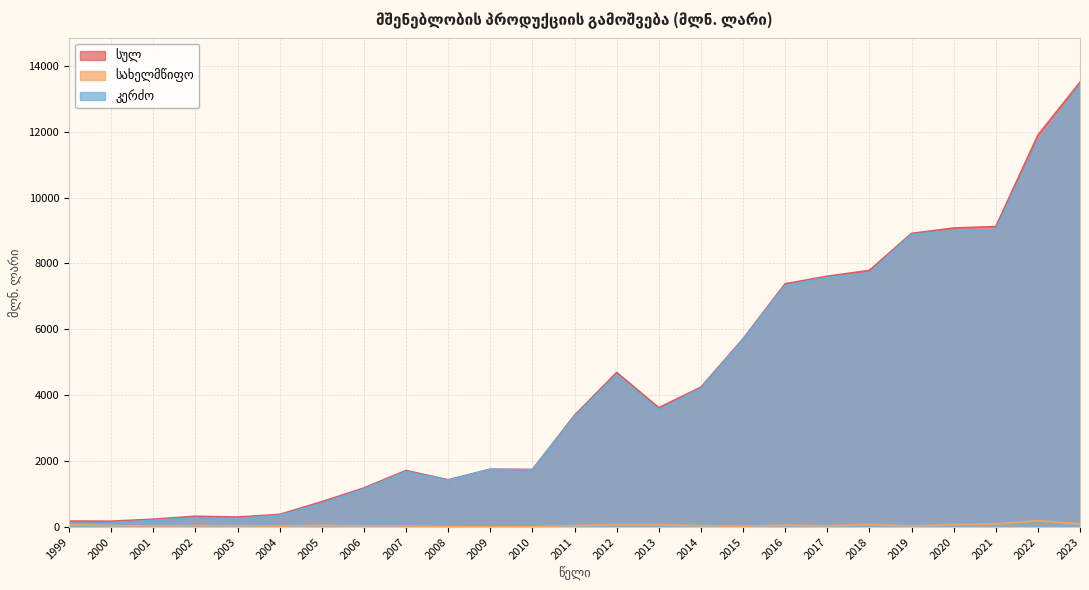

List the labels in order of სახელმწიფო value, smallest first.

2009, 2010, 2008, 2015, 2004, 2019, 2001, 2007, 2006, 2017, 2014, 2003, 2002, 2011, 2000, 2005, 2016, 1999, 2013, 2012, 2020, 2018, 2023, 2021, 2022